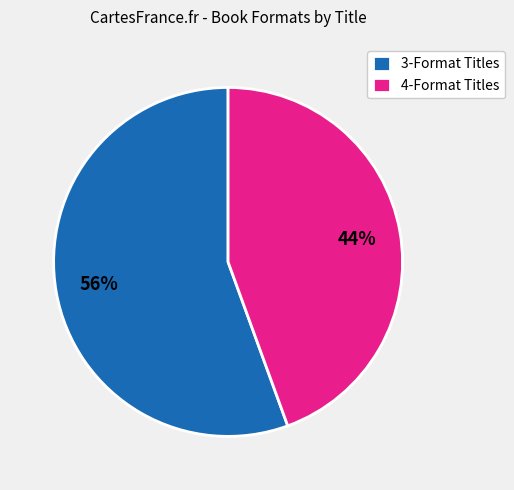

How many segments does this pie chart have?

2